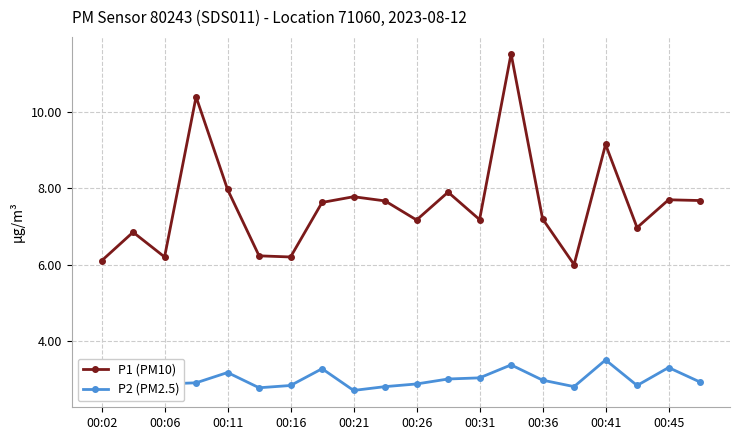

True or false: P2 (PM2.5) and P1 (PM10) cross at least once.

False